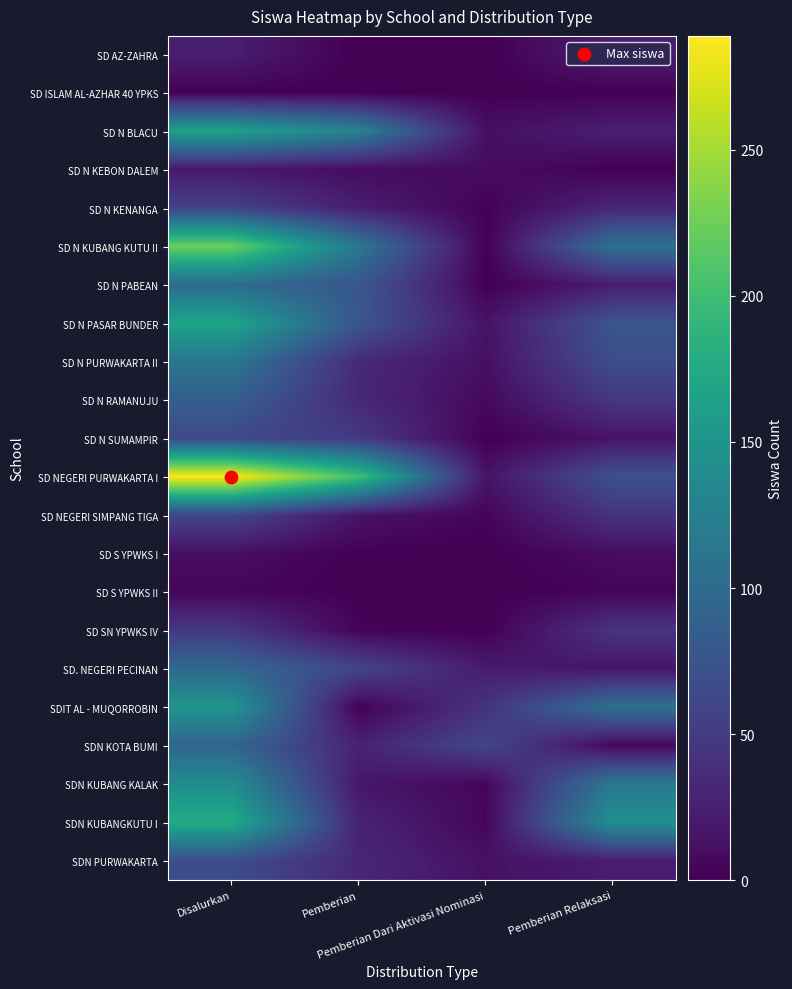

List the series in order of their peak value, lowest first.

SD ISLAM AL-AZHAR 40 YPKS, SD S YPWKS II, SD S YPWKS I, SD N KEBON DALEM, SD AZ-ZAHRA, SD SN YPWKS IV, SD N KENANGA, SD NEGERI SIMPANG TIGA, SD N SUMAMPIR, SDN PURWAKARTA, SD N RAMANUJU, SDN KOTA BUMI, SD. NEGERI PECINAN, SD N PABEAN, SD N PURWAKARTA II, SDN KUBANG KALAK, SDIT AL - MUQORROBIN, SD N BLACU, SD N PASAR BUNDER, SDN KUBANGKUTU I, SD N KUBANG KUTU II, SD NEGERI PURWAKARTA I